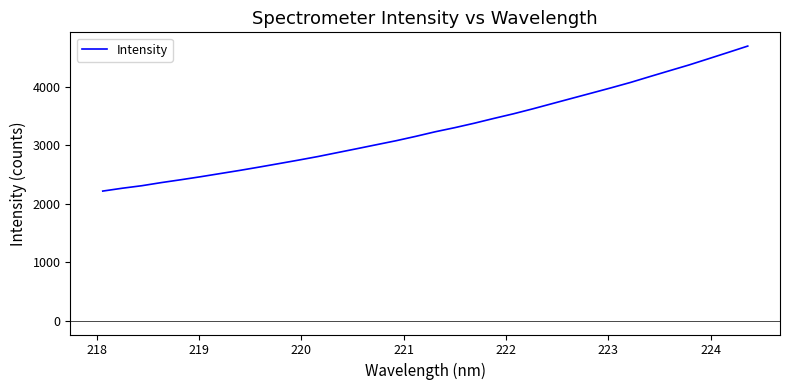

What is the maximum value shown in the chart?

4701.6